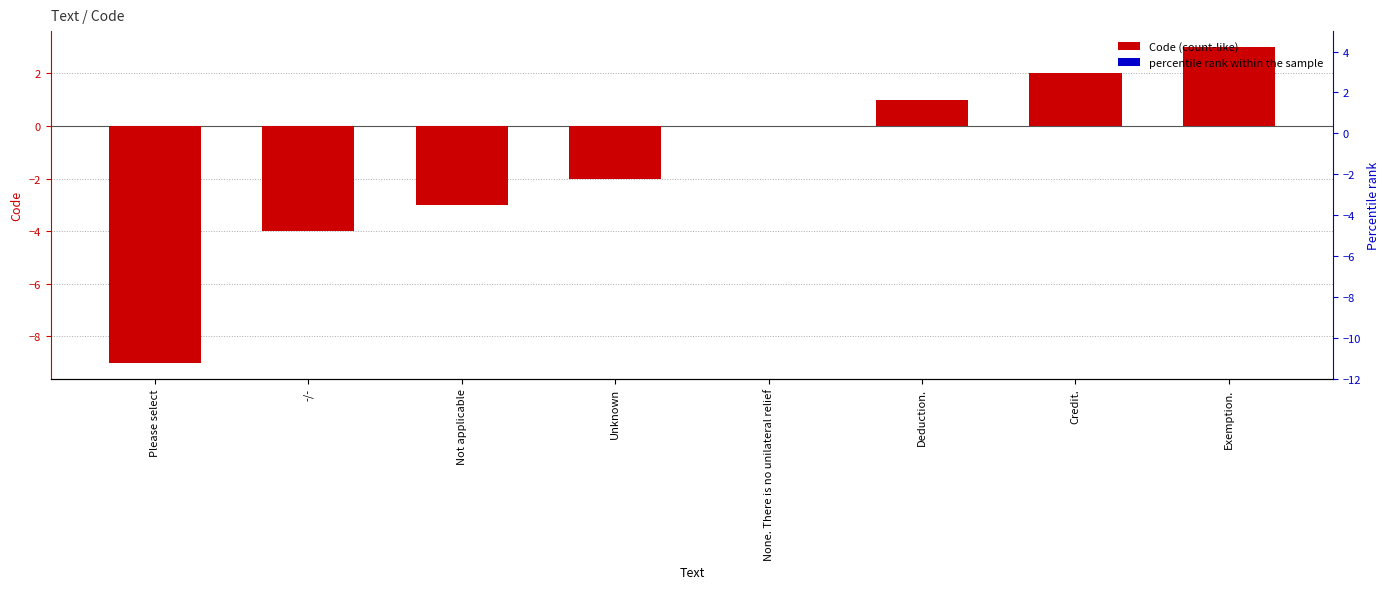

How many values are above zero?

3